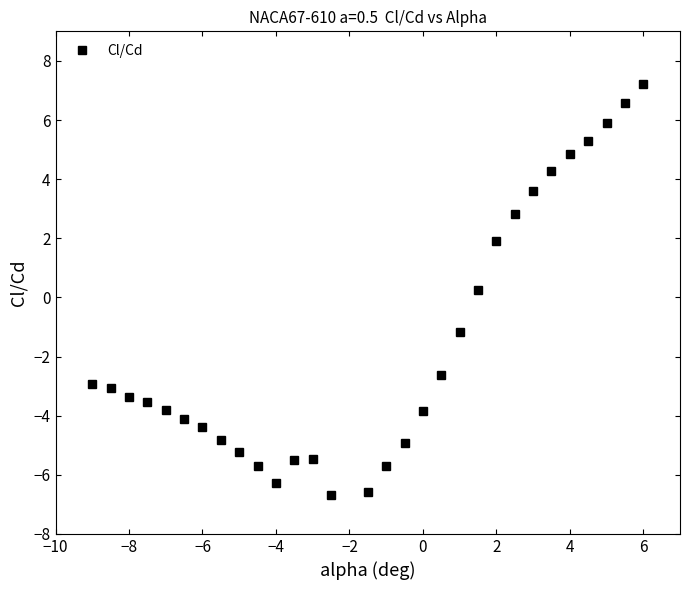

What is the difference between the maximum and minimum values?

13.9